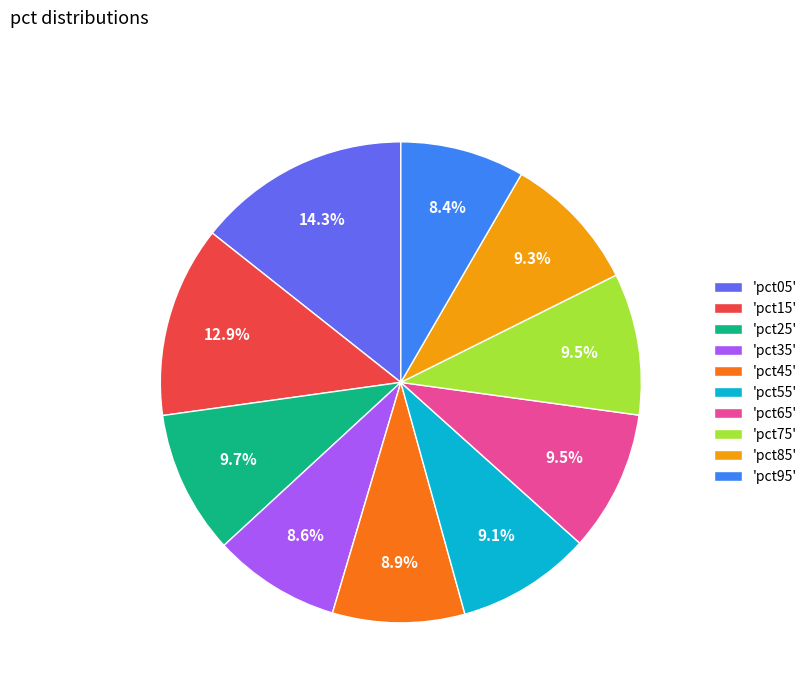

Which category has the biggest portion of the pie?

'pct05'